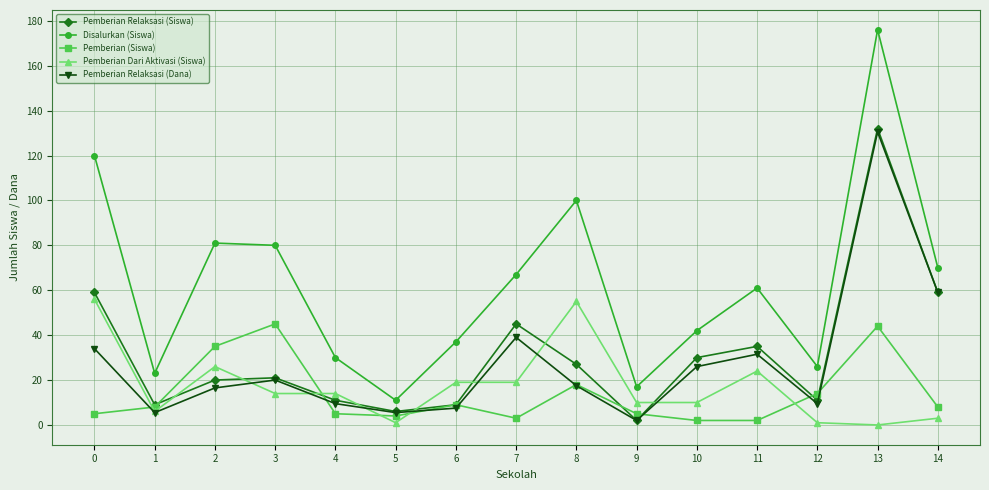

Reading left to right, list all the values displayed in this chart.

Pemberian Relaksasi (Siswa): 59.0	9.0	20.0	21.0	11.0	6.0	9.0	45.0	27.0	2.0	30.0	35.0	11.0	132.0	59.0
Disalurkan (Siswa): 120.0	23.0	81.0	80.0	30.0	11.0	37.0	67.0	100.0	17.0	42.0	61.0	26.0	176.0	70.0
Pemberian (Siswa): 5.0	8.0	35.0	45.0	5.0	4.0	9.0	3.0	18.0	5.0	2.0	2.0	14.0	44.0	8.0
Pemberian Dari Aktivasi (Siswa): 56.0	6.0	26.0	14.0	14.0	1.0	19.0	19.0	55.0	10.0	10.0	24.0	1.0	0.0	3.0
Pemberian Relaksasi (Dana): 34.0	5.5	16.5	20.0	9.5	5.5	7.5	39.0	17.5	2.0	26.0	31.5	9.5	130.5	59.0